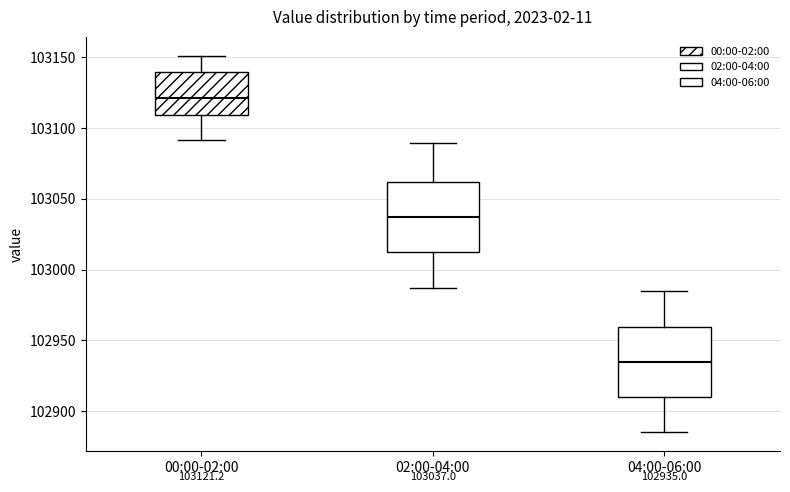

Which box's median line is the highest?

00:00-02:00